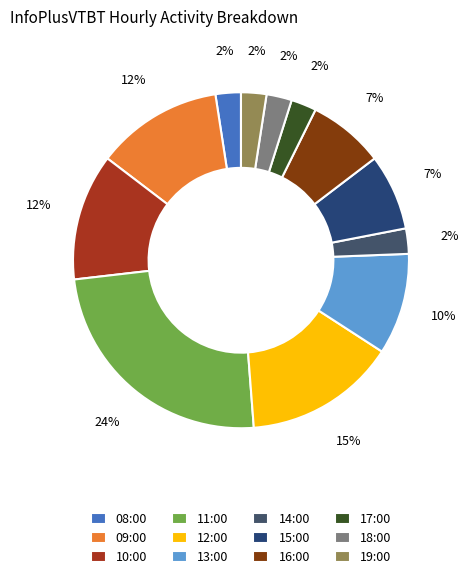

How much of the chart is everything except 12:00?

85.4%